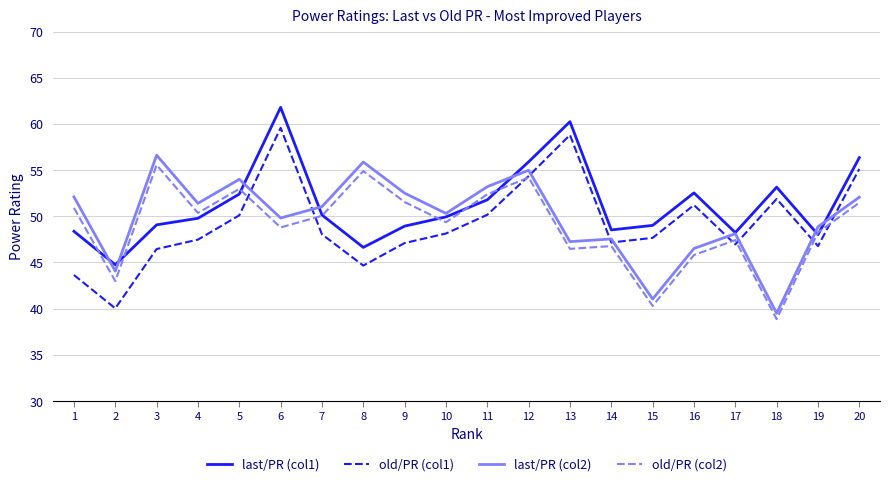

Which series has the largest total across all categories?

last/PR (col1)